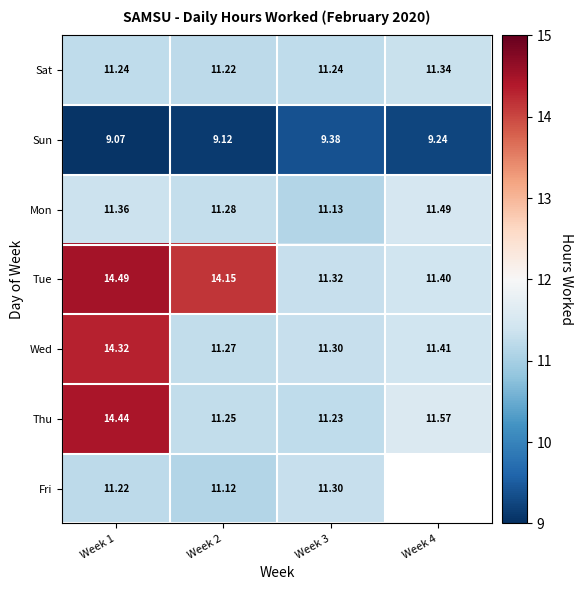

At Week 1, list the series in order from largest to smallest.

Tue, Thu, Wed, Mon, Sat, Fri, Sun